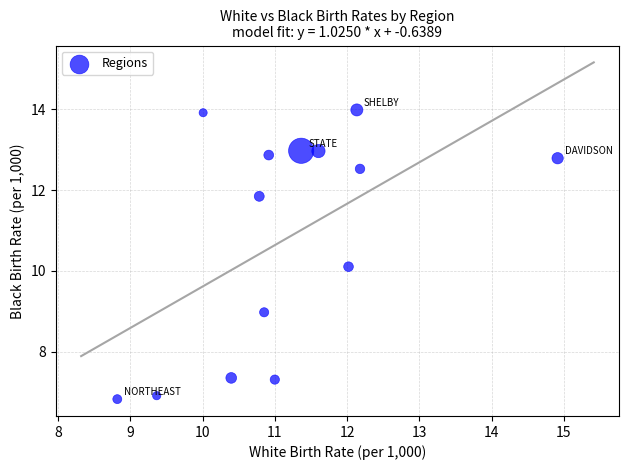

What Y value in the scatter plot is closest to 10?

10.1